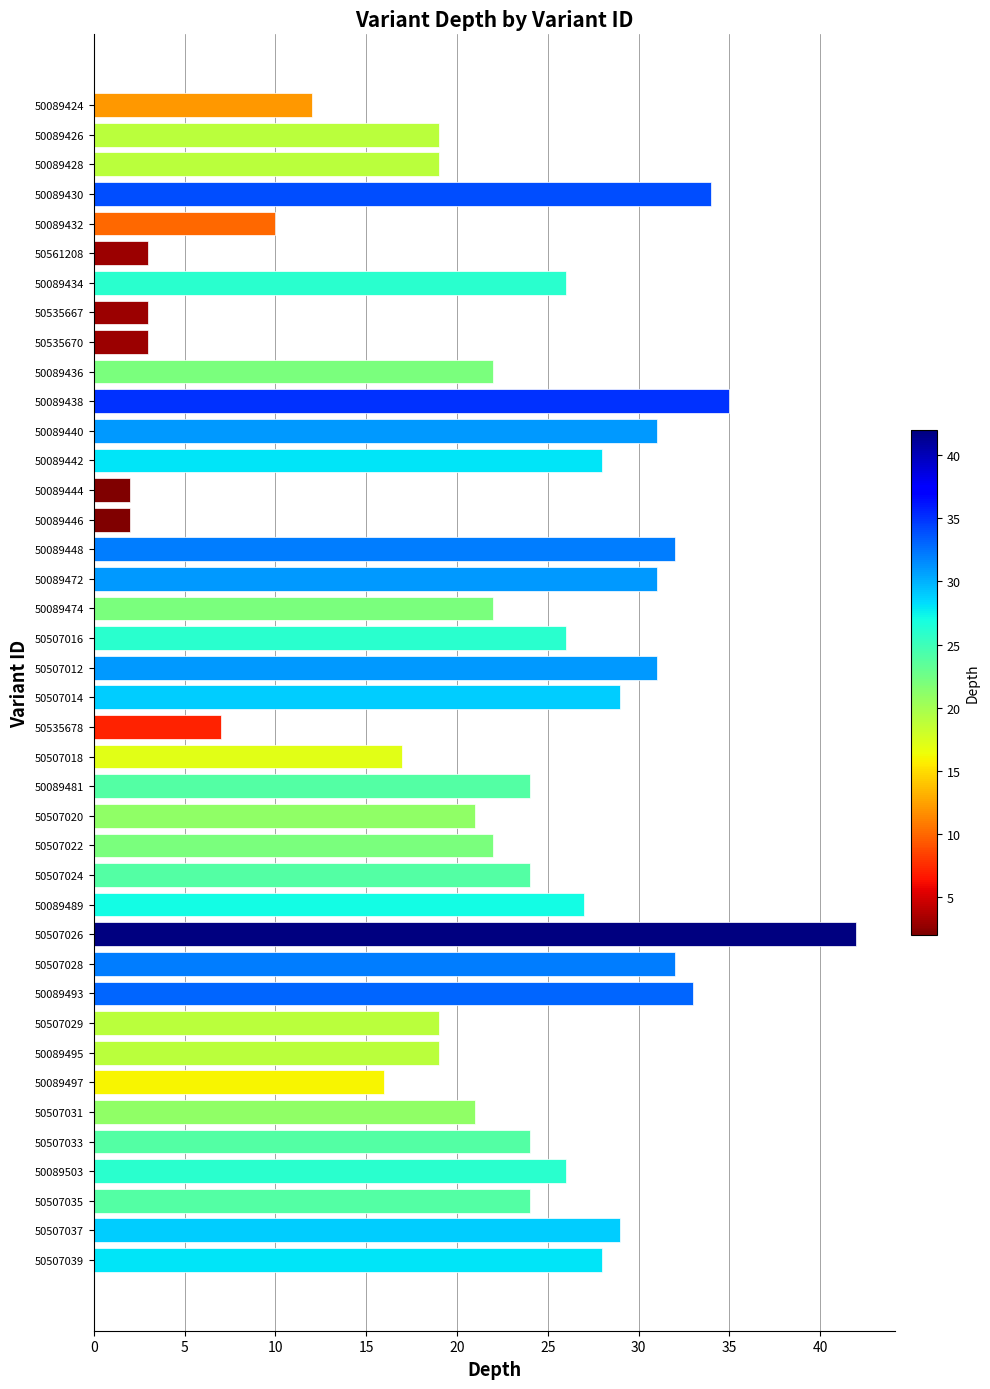

Which has a higher value, 50507039 or 50507029?

50507039